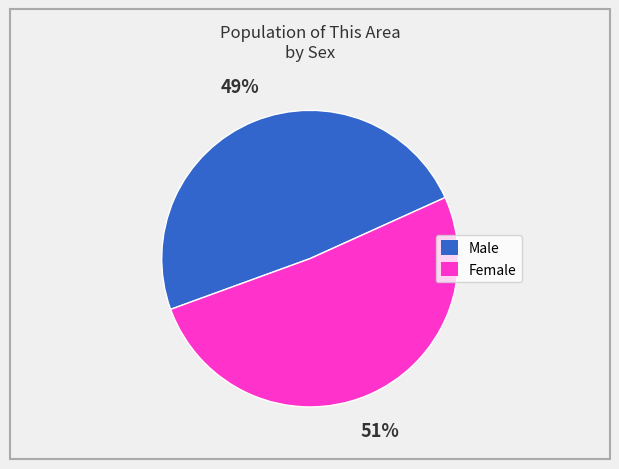

What is the largest slice in the pie chart?

Female